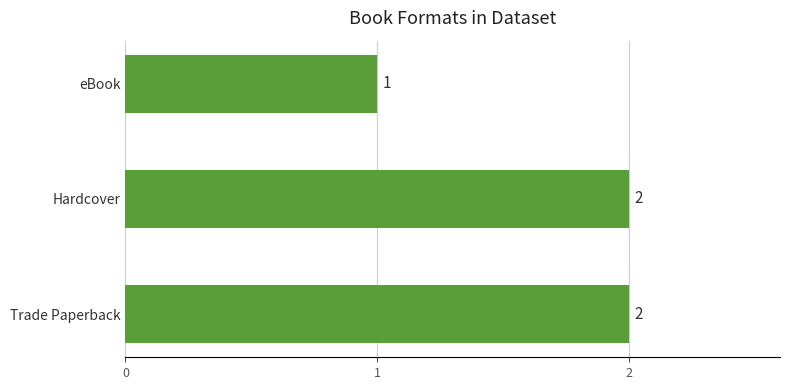

Where is the data nearest to the value 1?

eBook